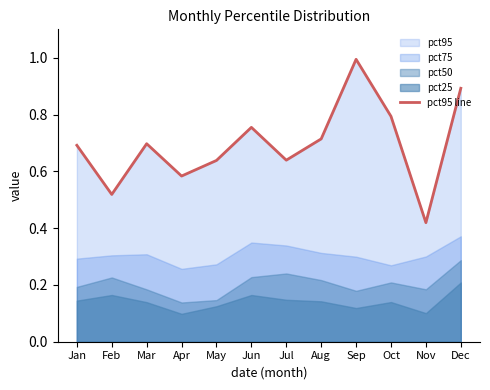

Where is the first local minimum?

Feb